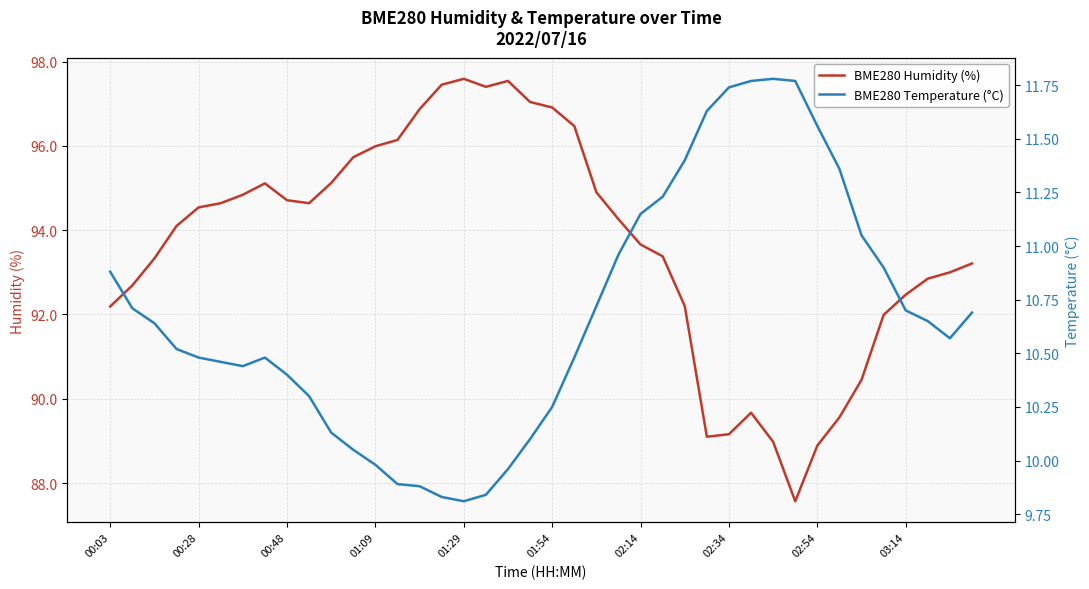

True or false: BME280 Humidity (%) and BME280 Temperature (°C) intersect in this chart.

False